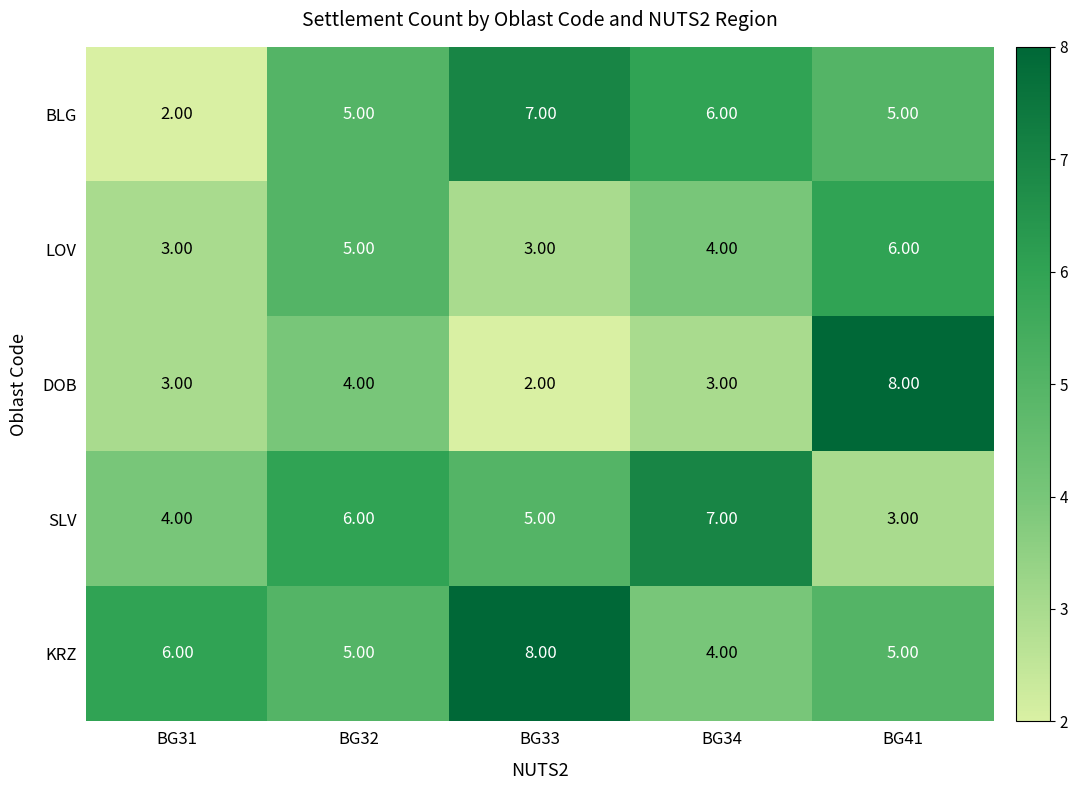

Which series has the widest spread of values?

DOB